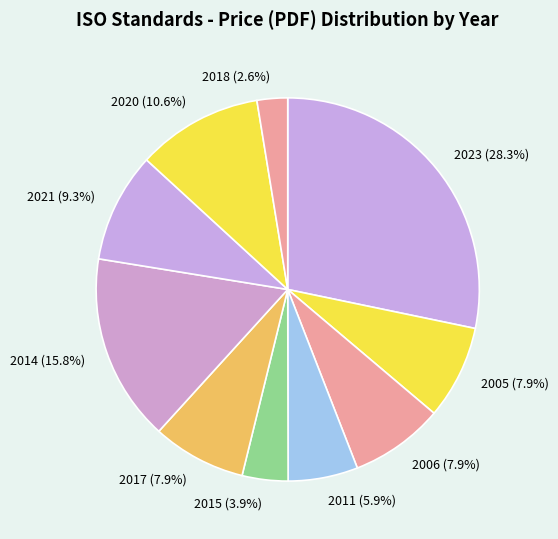

What is the ratio of the value at 2018 to the value at 2021?

0.3